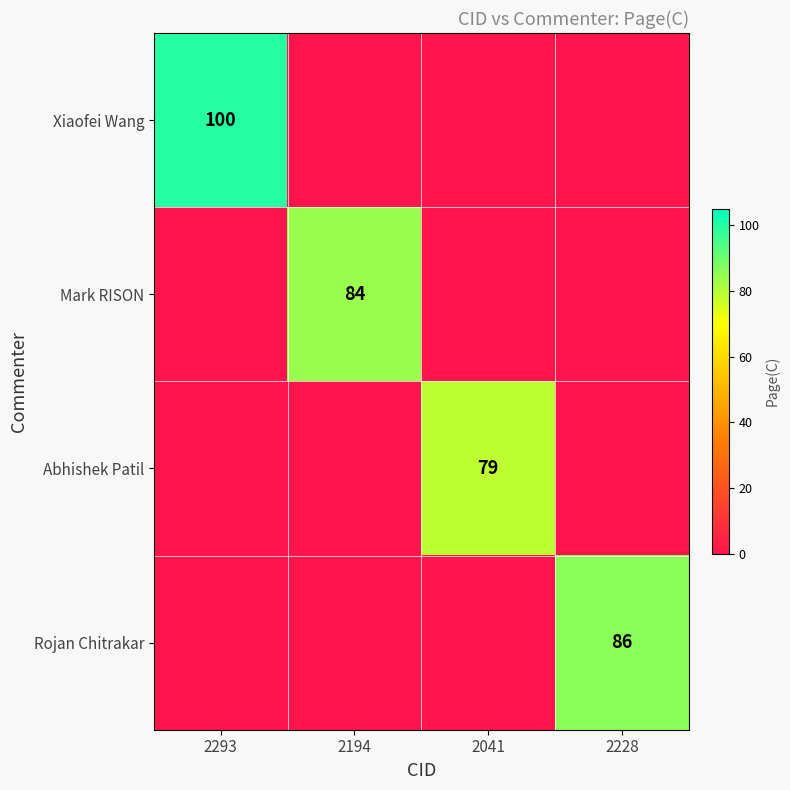

Is it true that Mark RISON equals 119 at 2194?

False